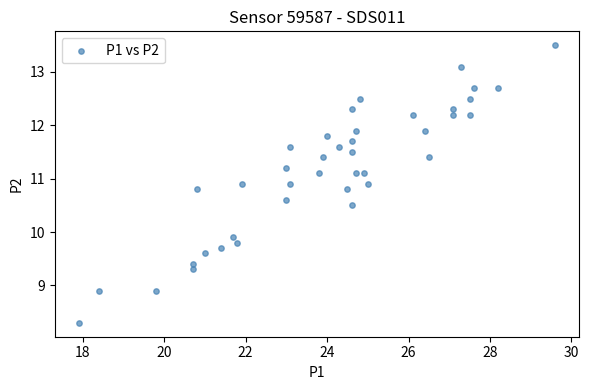

What is the range of X values (max minus min)?

11.7